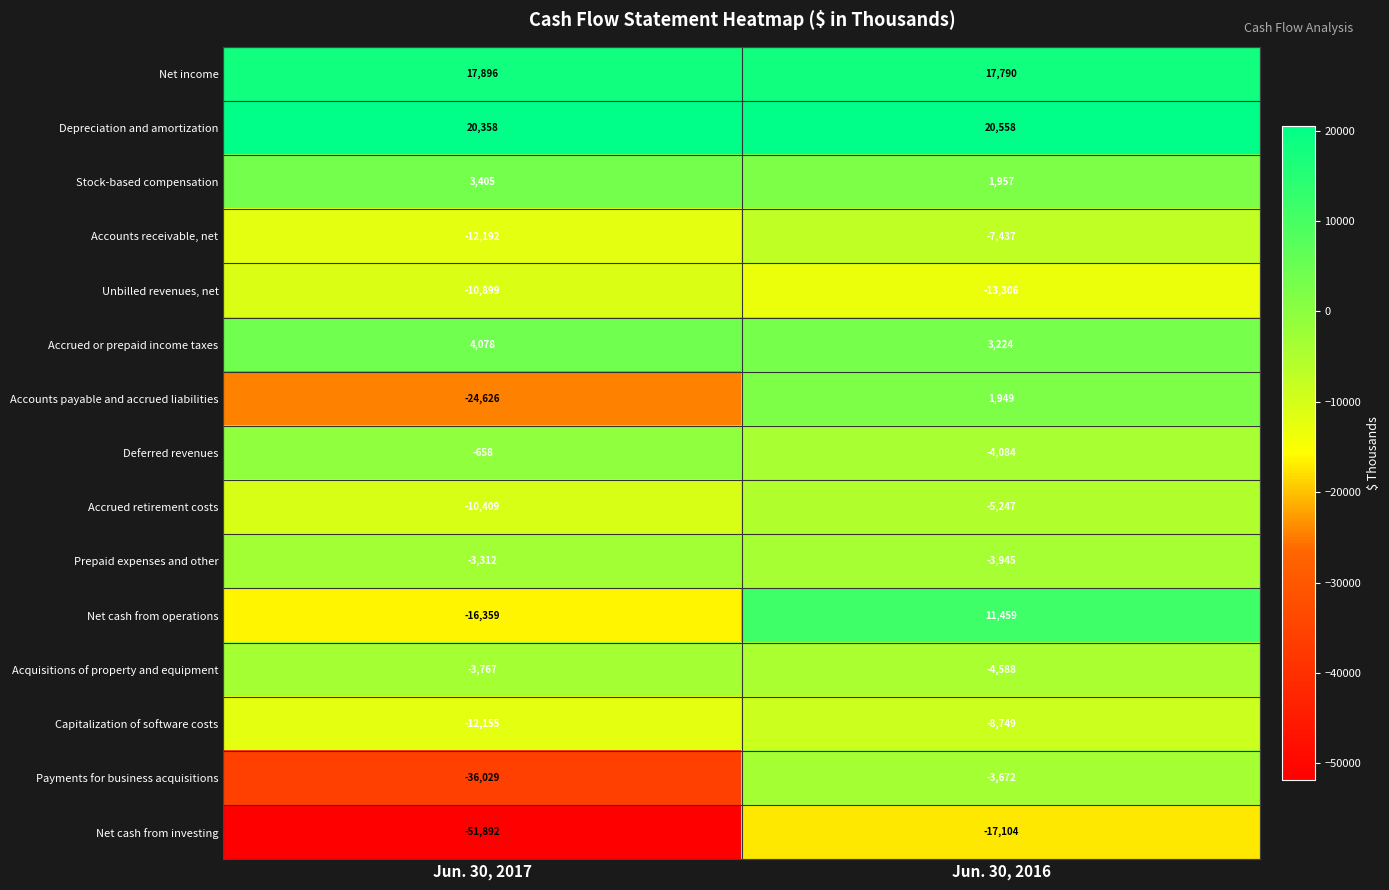

Reading left to right, extract all data points from this chart.

Net income: Jun. 30, 2017=17896	Jun. 30, 2016=17790
Depreciation and amortization: Jun. 30, 2017=20358	Jun. 30, 2016=20558
Stock-based compensation: Jun. 30, 2017=3405	Jun. 30, 2016=1957
Accounts receivable, net: Jun. 30, 2017=-12192	Jun. 30, 2016=-7437
Unbilled revenues, net: Jun. 30, 2017=-10899	Jun. 30, 2016=-13306
Accrued or prepaid income taxes: Jun. 30, 2017=4078	Jun. 30, 2016=3224
Accounts payable and accrued liabilities: Jun. 30, 2017=-24626	Jun. 30, 2016=1949
Deferred revenues: Jun. 30, 2017=-658	Jun. 30, 2016=-4084
Accrued retirement costs: Jun. 30, 2017=-10409	Jun. 30, 2016=-5247
Prepaid expenses and other: Jun. 30, 2017=-3312	Jun. 30, 2016=-3945
Net cash from operations: Jun. 30, 2017=-16359	Jun. 30, 2016=11459
Acquisitions of property and equipment: Jun. 30, 2017=-3767	Jun. 30, 2016=-4588
Capitalization of software costs: Jun. 30, 2017=-12155	Jun. 30, 2016=-8749
Payments for business acquisitions: Jun. 30, 2017=-36029	Jun. 30, 2016=-3672
Net cash from investing: Jun. 30, 2017=-51892	Jun. 30, 2016=-17104